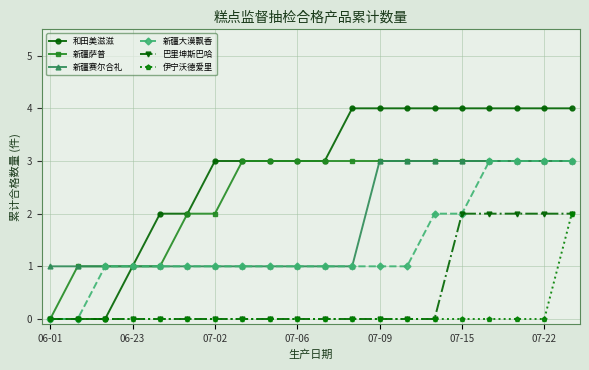

What is the maximum value for 新疆赛尔合礼?

3